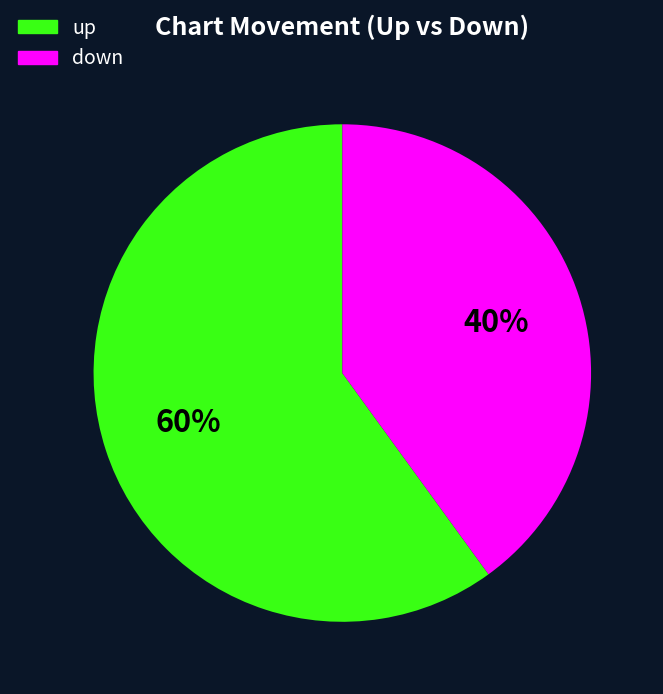

Is there any slice that represents more than half of the pie?

Yes